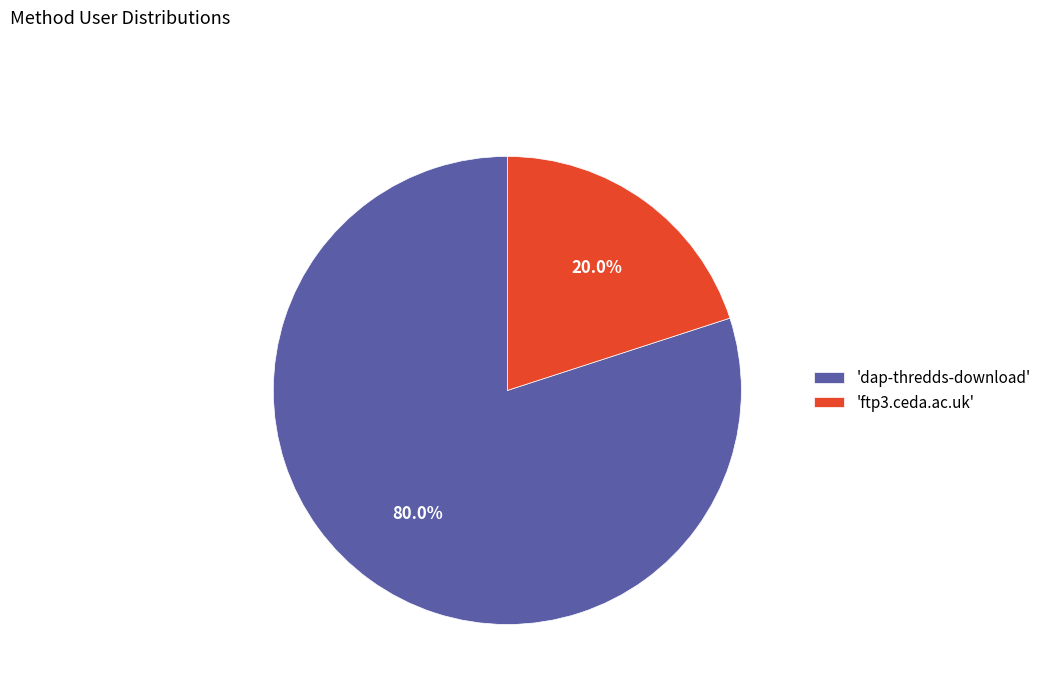

Rank the categories by value from lowest to highest.

'ftp3.ceda.ac.uk', 'dap-thredds-download'